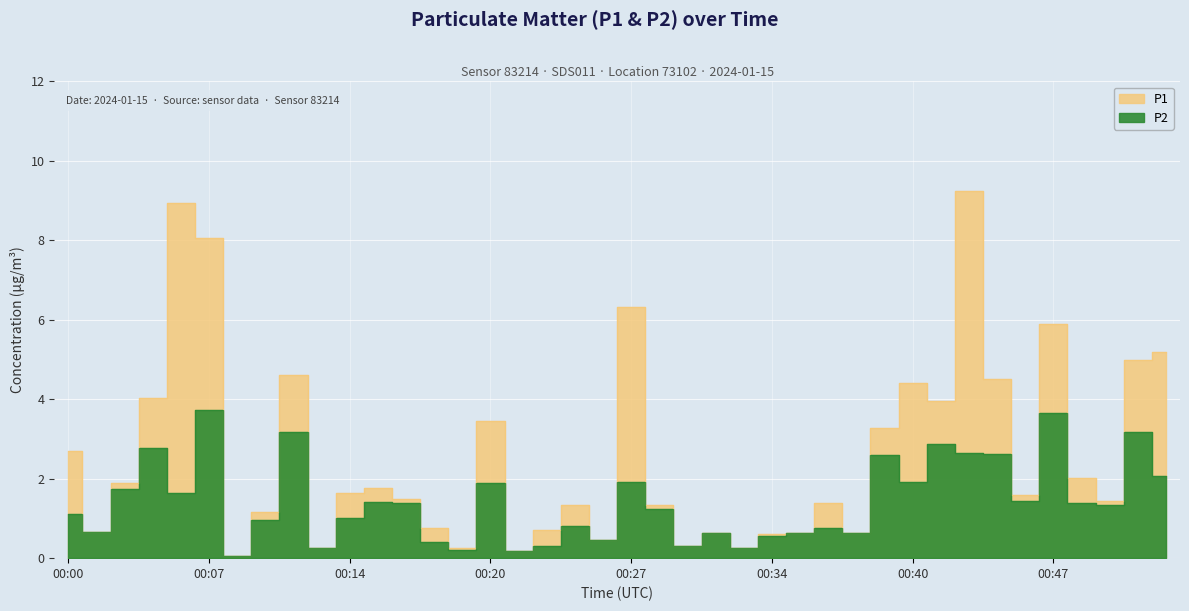

How many lines are shown in the chart?

2